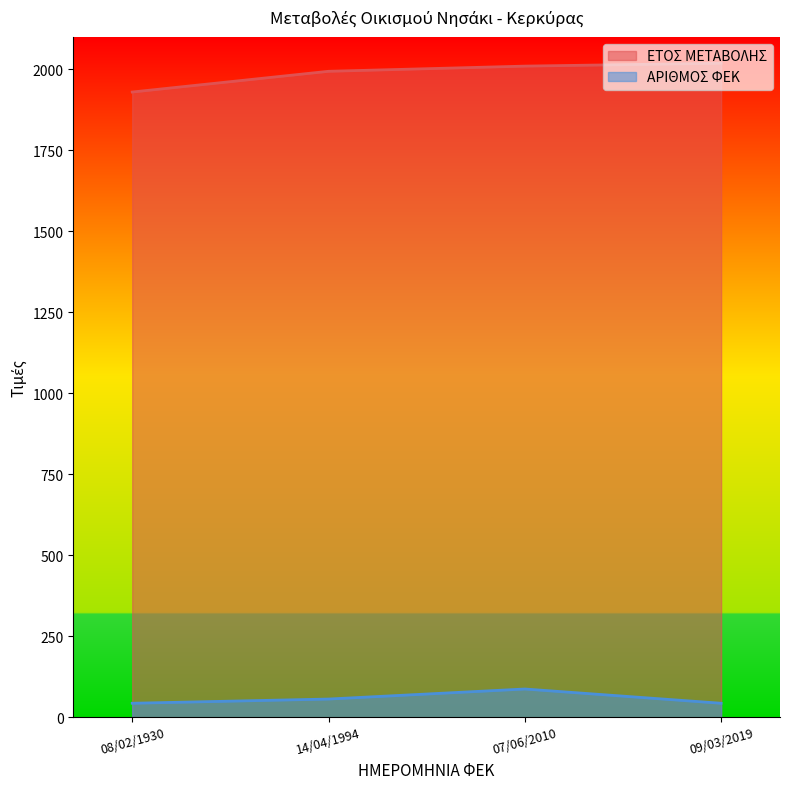

At 07/06/2010, list the series in order from smallest to largest.

ΑΡΙΘΜΟΣ ΦΕΚ, ΕΤΟΣ ΜΕΤΑΒΟΛΗΣ